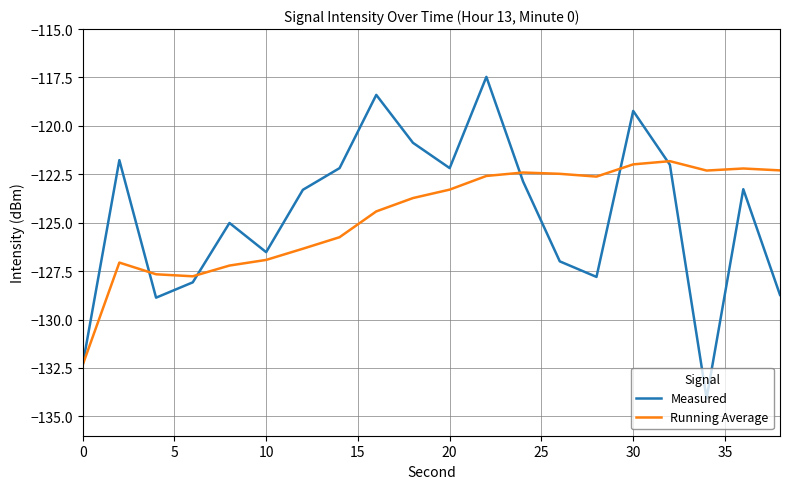

What is the minimum value shown in the chart?

-134.1